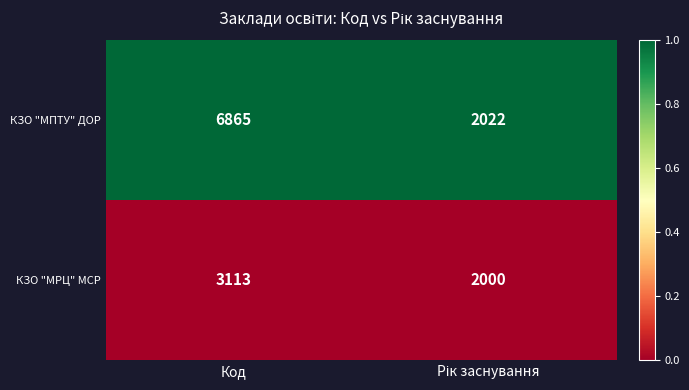

Is the value of КЗО "МПТУ" ДОР at Код greater than the value of КЗО "МРЦ" МСР at Код?

Yes